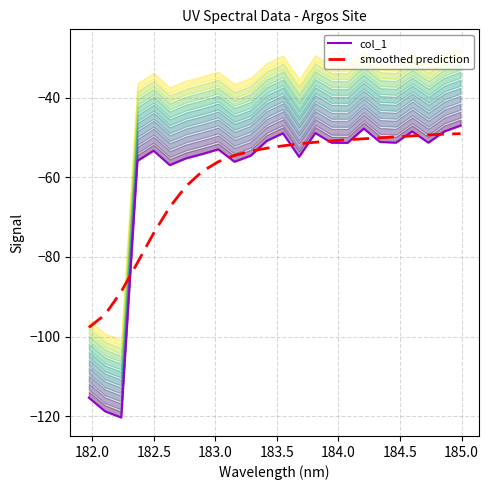

What is the maximum value for smoothed prediction?

-49.1